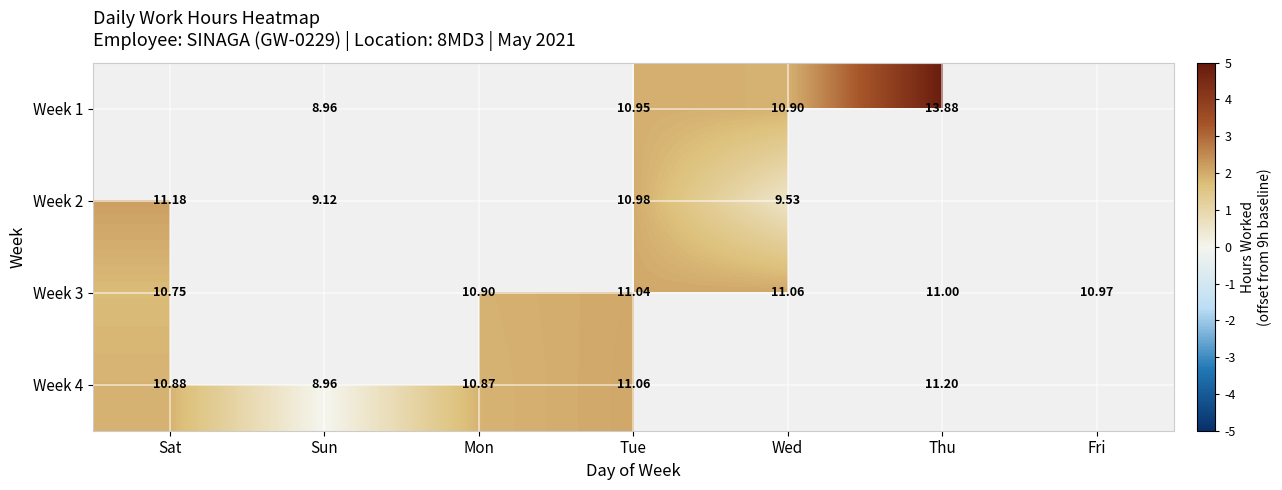

Is the value of Week 2 at Tue greater than the value of Week 3 at Tue?

No